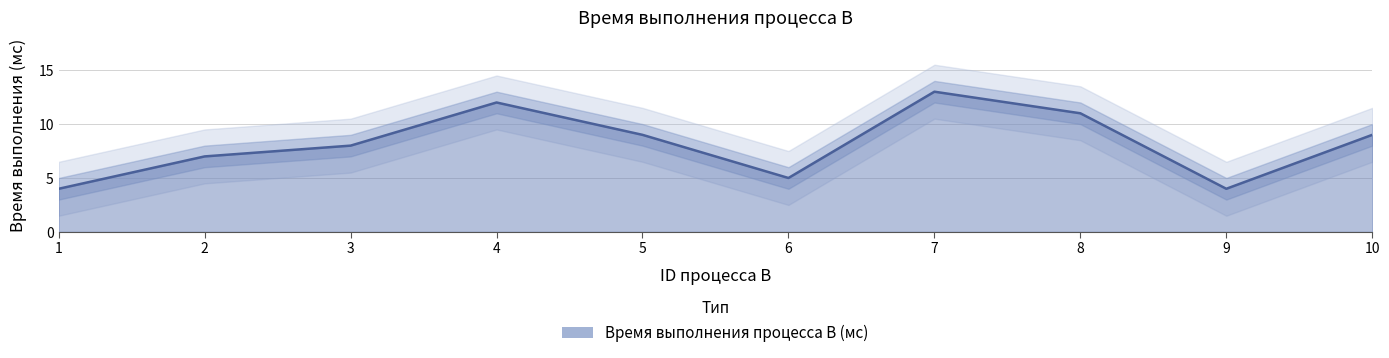

How many values are below 9?

5